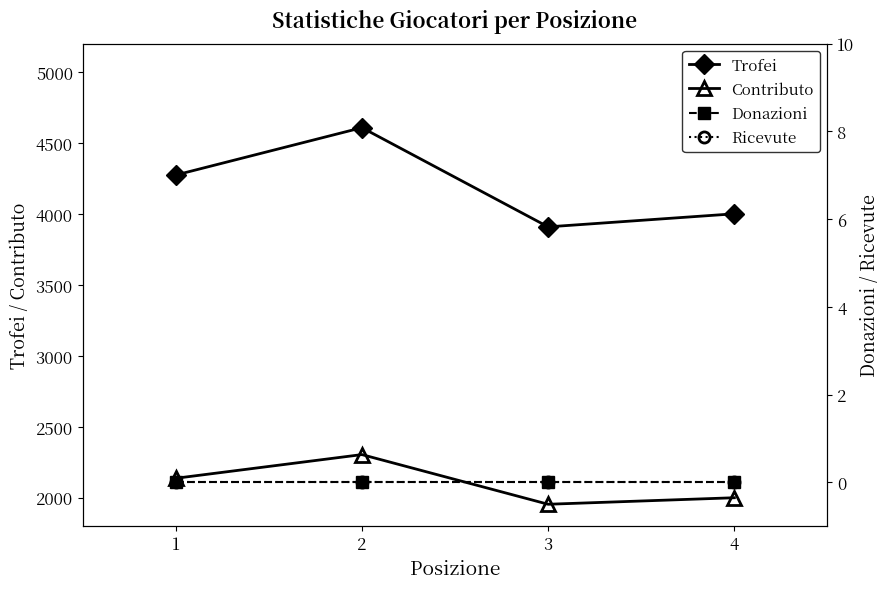

True or false: Contributo has a value of 2304 at 2.

True